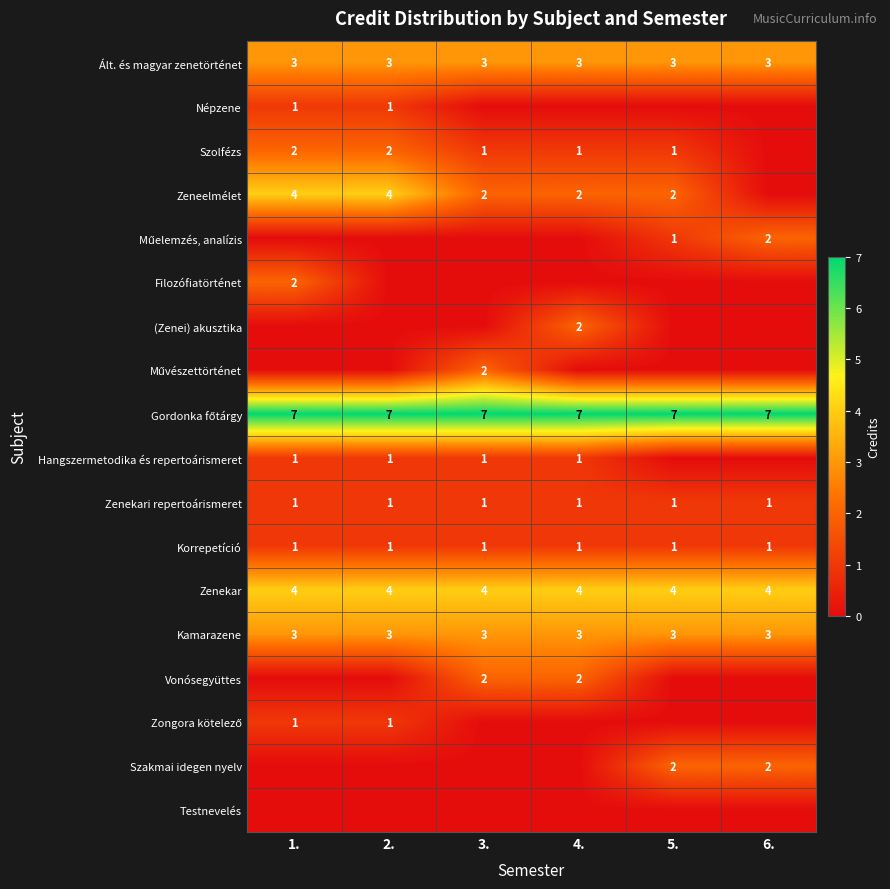

Read the Ált. és magyar zenetörténet value at 1..

3